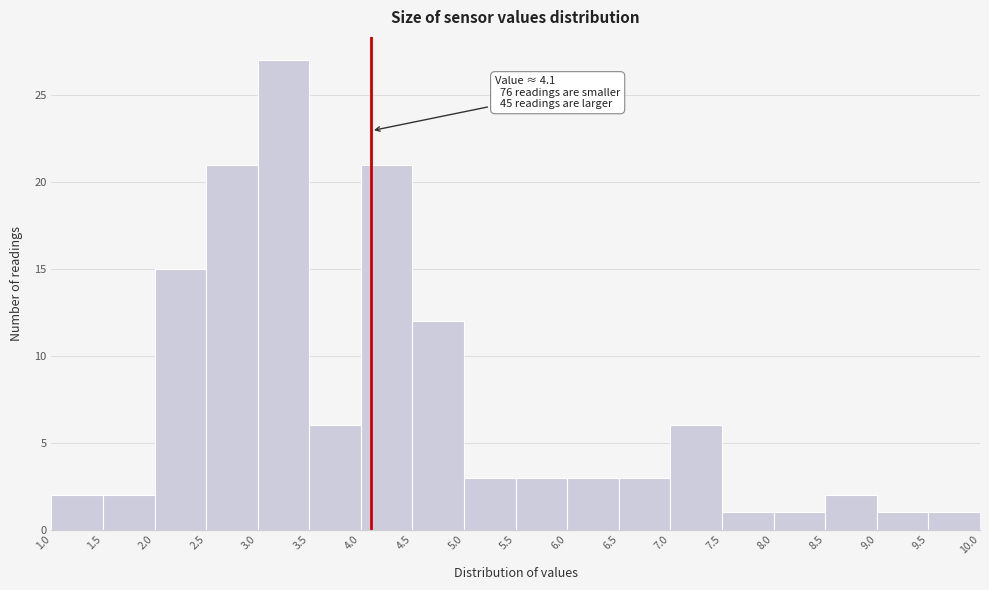

Over which range of the x-axis is the bar tallest?

3.0 to 3.5